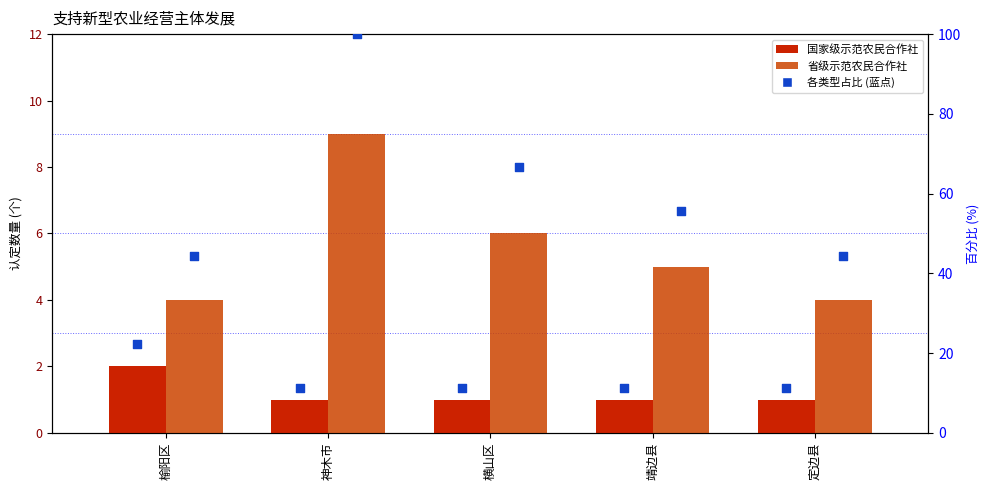

What are all the series names shown in the legend?

国家级示范农民合作社, 省级示范农民合作社, 国家级示范农民合作社 %, 省级示范农民合作社 %